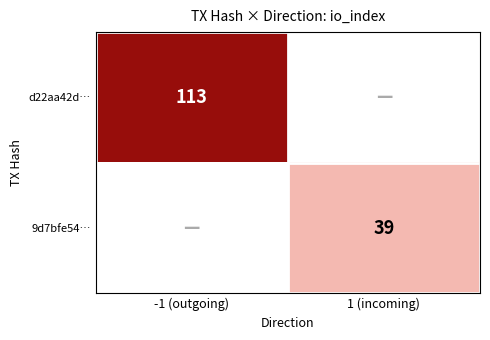

Is the value of 9d7bfe54… at 1 (incoming) greater than the value of d22aa42d… at -1 (outgoing)?

No